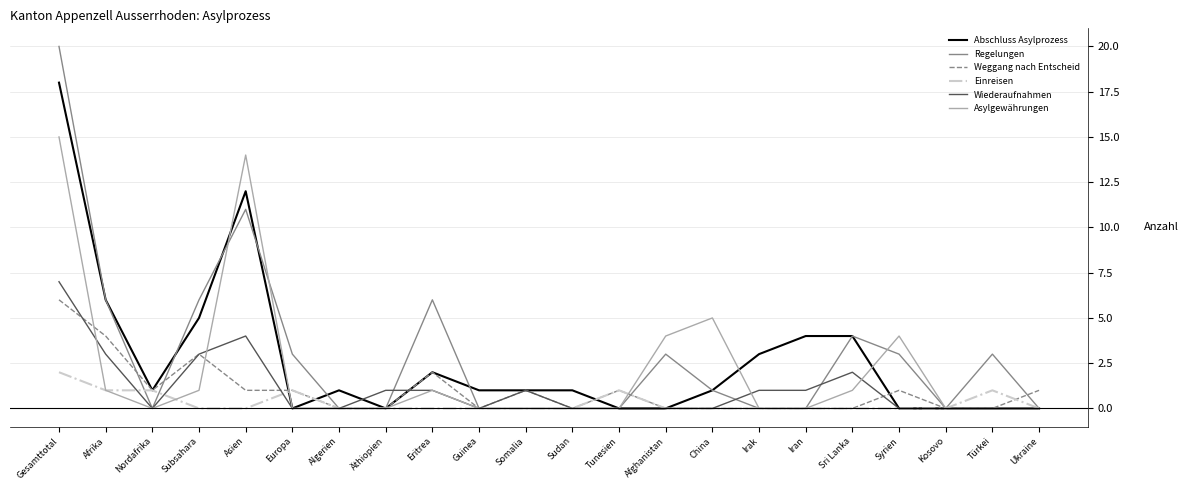

What is the difference between the highest and lowest values at Subsahara?

6